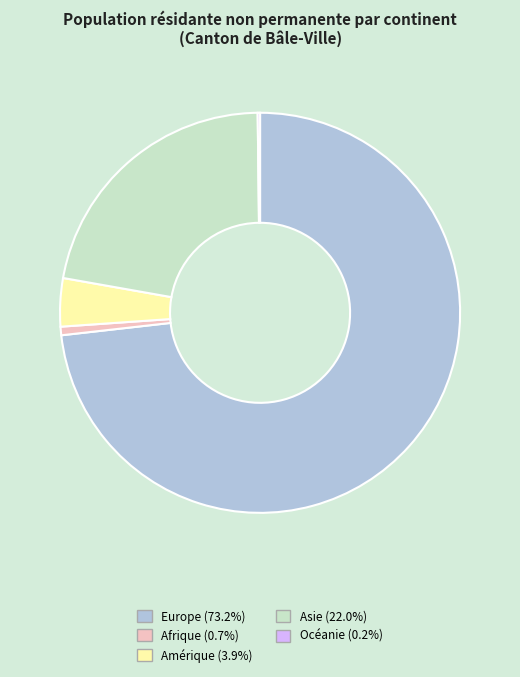

Is it true that Afrique is 11% of the pie?

False